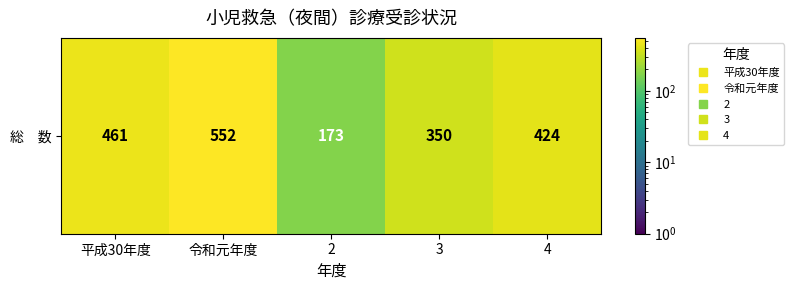

Is it true that the value at 令和元年度 is 552?

True